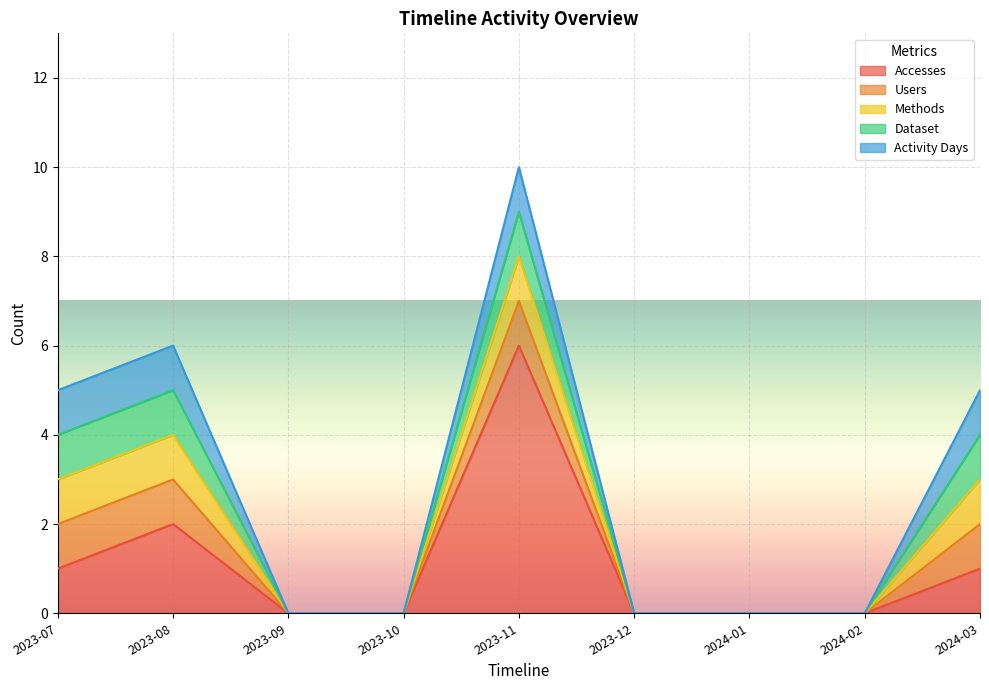

Reading left to right, transcribe all the data shown in this chart.

Accesses: 2023-07=1	2023-08=2	2023-09=0	2023-10=0	2023-11=6	2023-12=0	2024-01=0	2024-02=0	2024-03=1
Users: 2023-07=1	2023-08=1	2023-09=0	2023-10=0	2023-11=1	2023-12=0	2024-01=0	2024-02=0	2024-03=1
Methods: 2023-07=1	2023-08=1	2023-09=0	2023-10=0	2023-11=1	2023-12=0	2024-01=0	2024-02=0	2024-03=1
Dataset: 2023-07=1	2023-08=1	2023-09=0	2023-10=0	2023-11=1	2023-12=0	2024-01=0	2024-02=0	2024-03=1
Activity Days: 2023-07=1	2023-08=1	2023-09=0	2023-10=0	2023-11=1	2023-12=0	2024-01=0	2024-02=0	2024-03=1